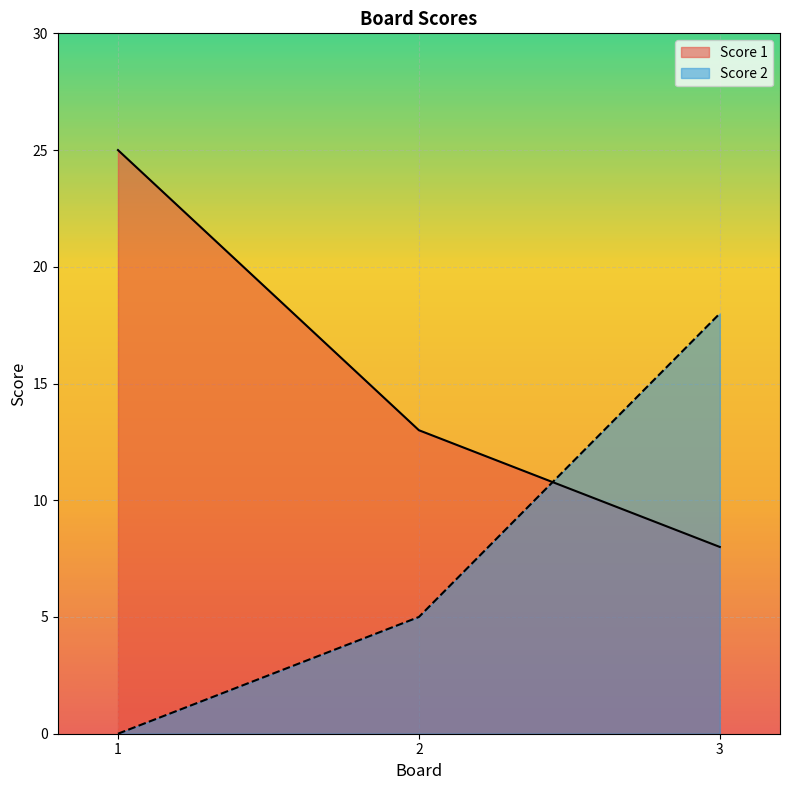

Which category has the lowest value in the Score 2 series?

1